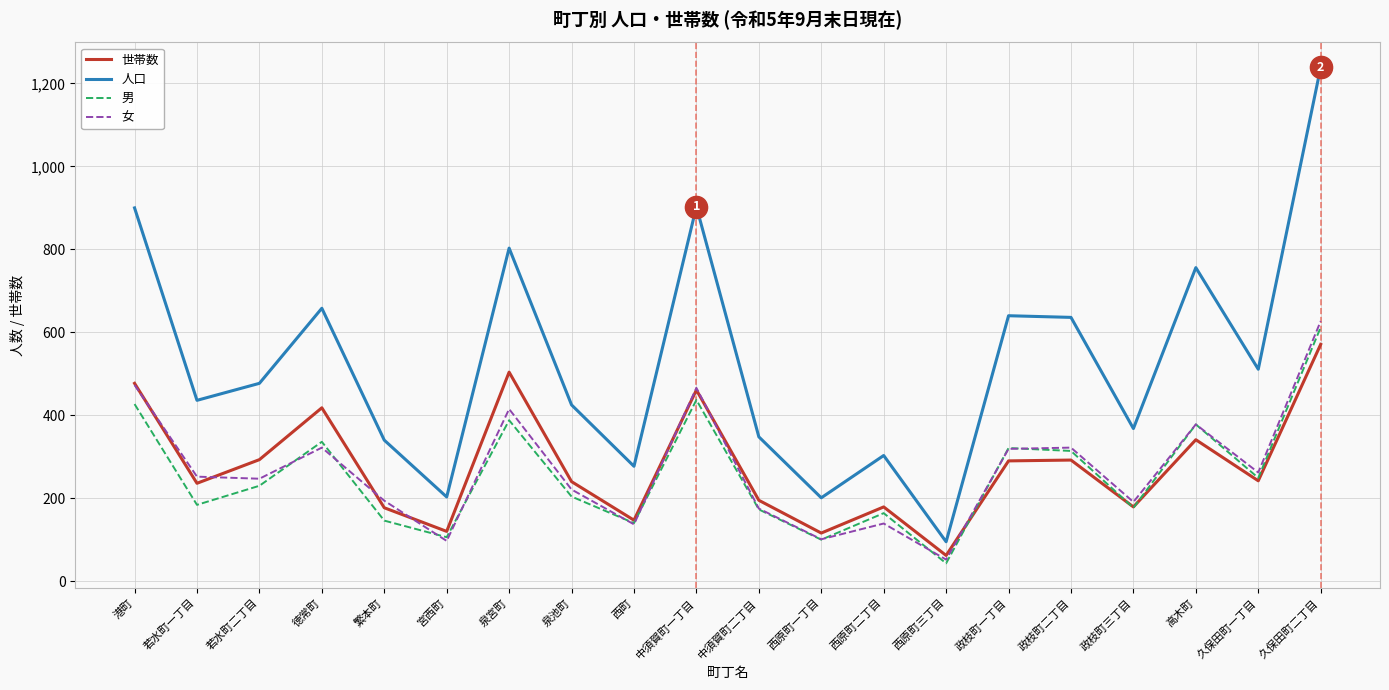

At which label does 人口 first exceed 477?

港町